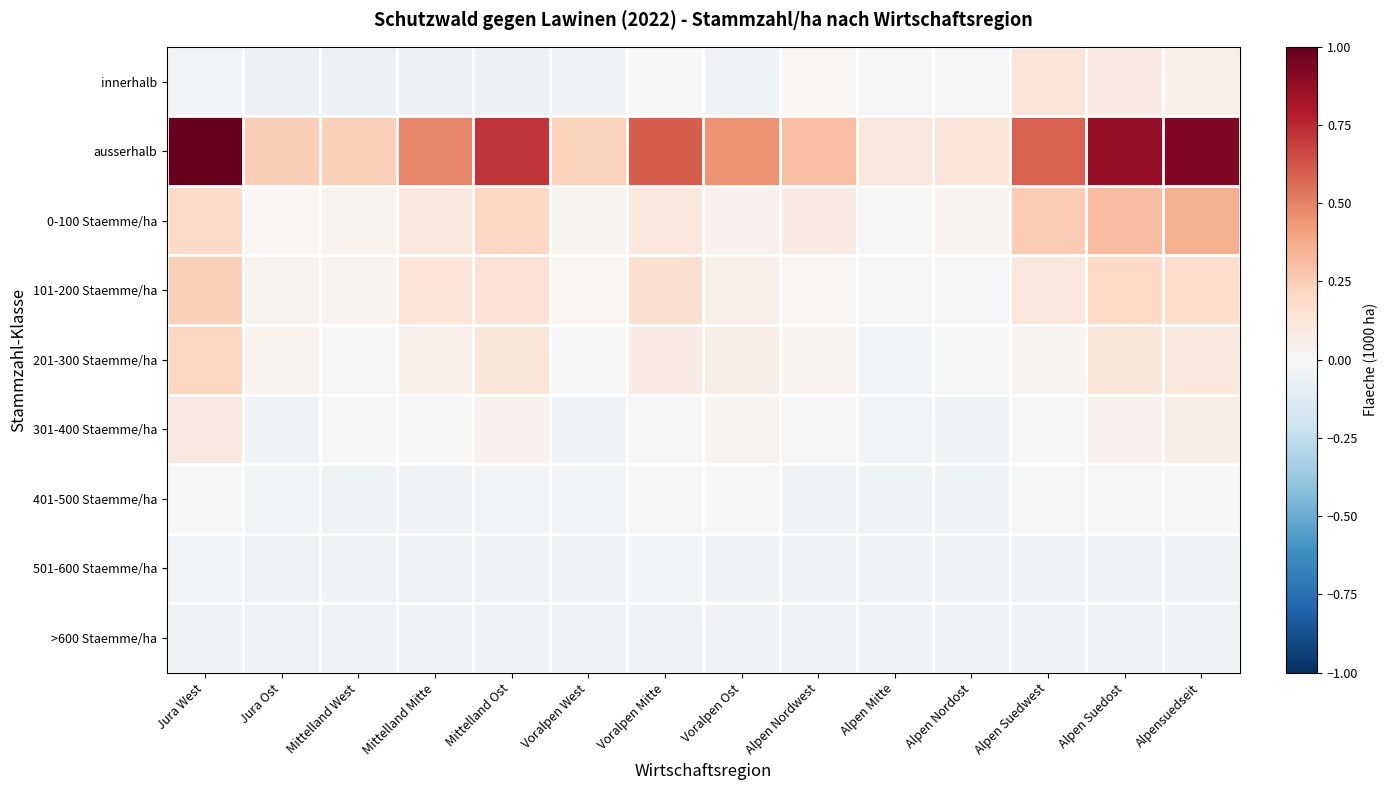

At Alpen Suedost, list the series in order from smallest to largest.

>600 Staemme/ha, 501-600 Staemme/ha, 401-500 Staemme/ha, 301-400 Staemme/ha, innerhalb, 201-300 Staemme/ha, 101-200 Staemme/ha, 0-100 Staemme/ha, ausserhalb